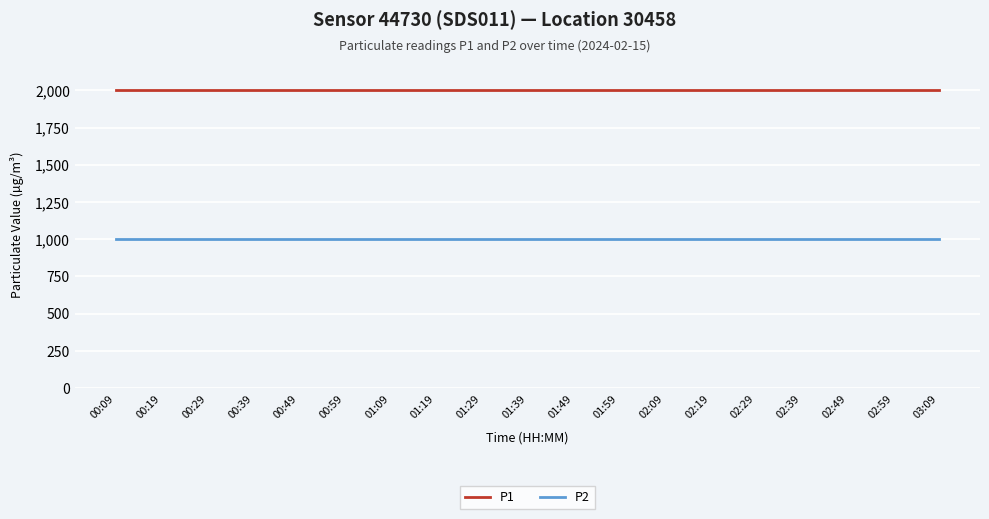

True or false: P1 and P2 intersect in this chart.

False